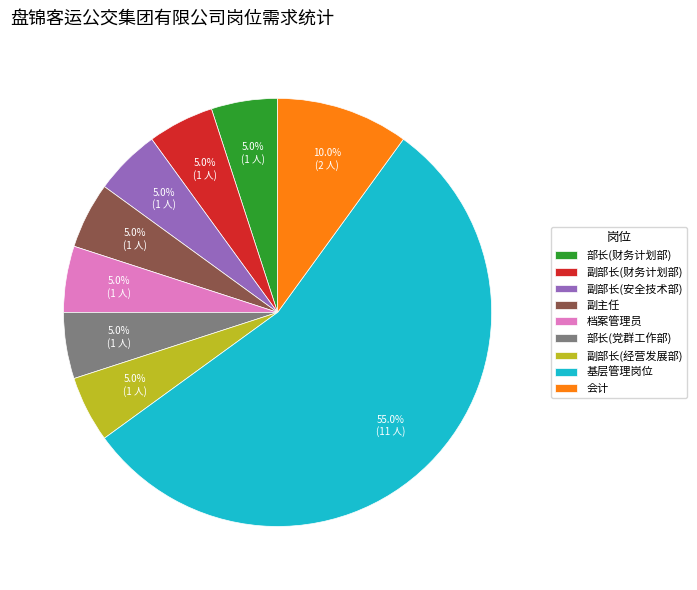

What percentage is the 副主任 slice, to the nearest percent?

5%